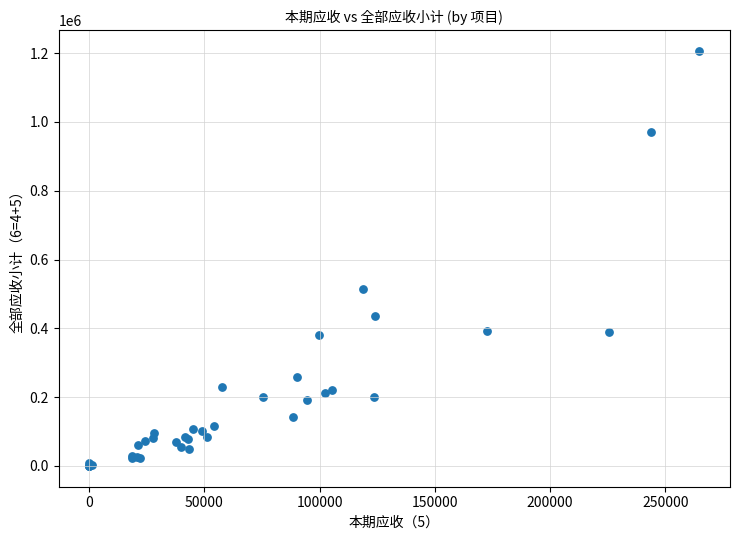

What Y value in the scatter plot is closest to 602855?

515568.9